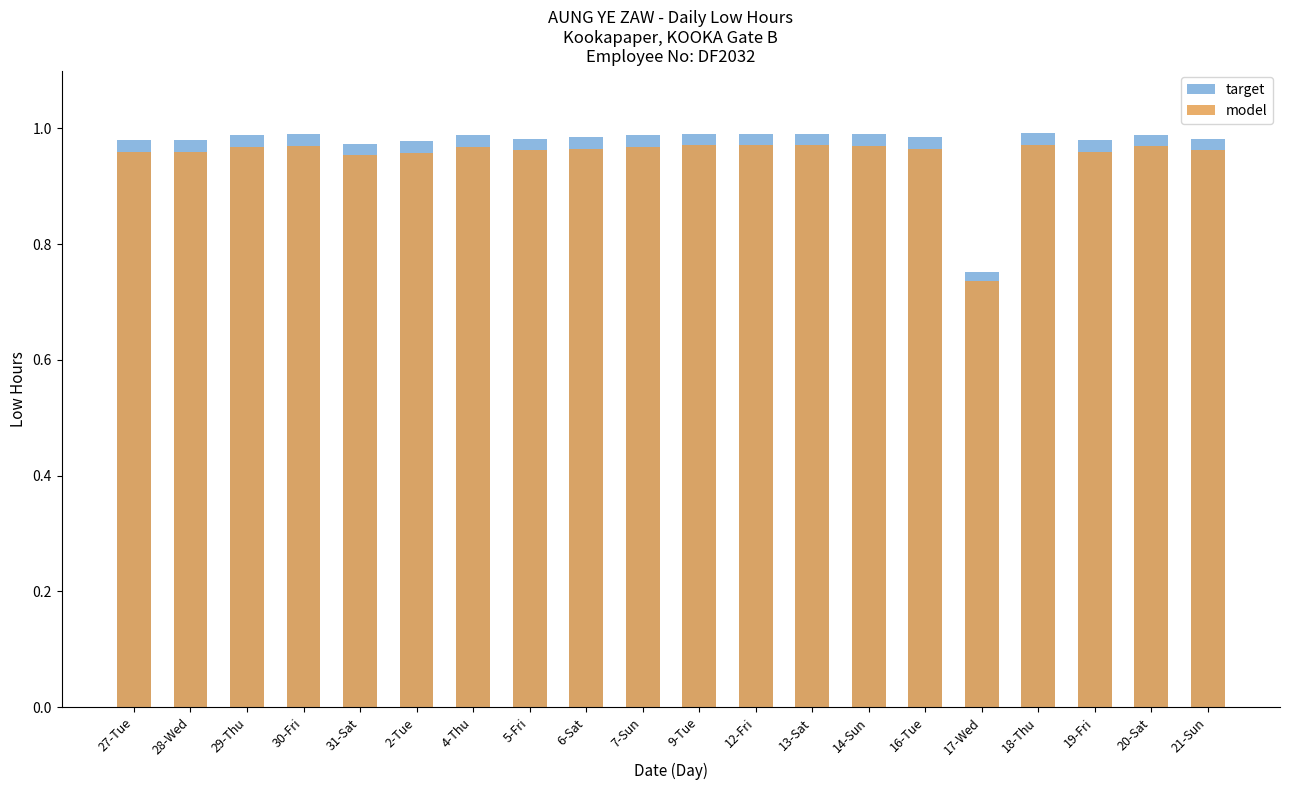

Are the bars horizontal?

No